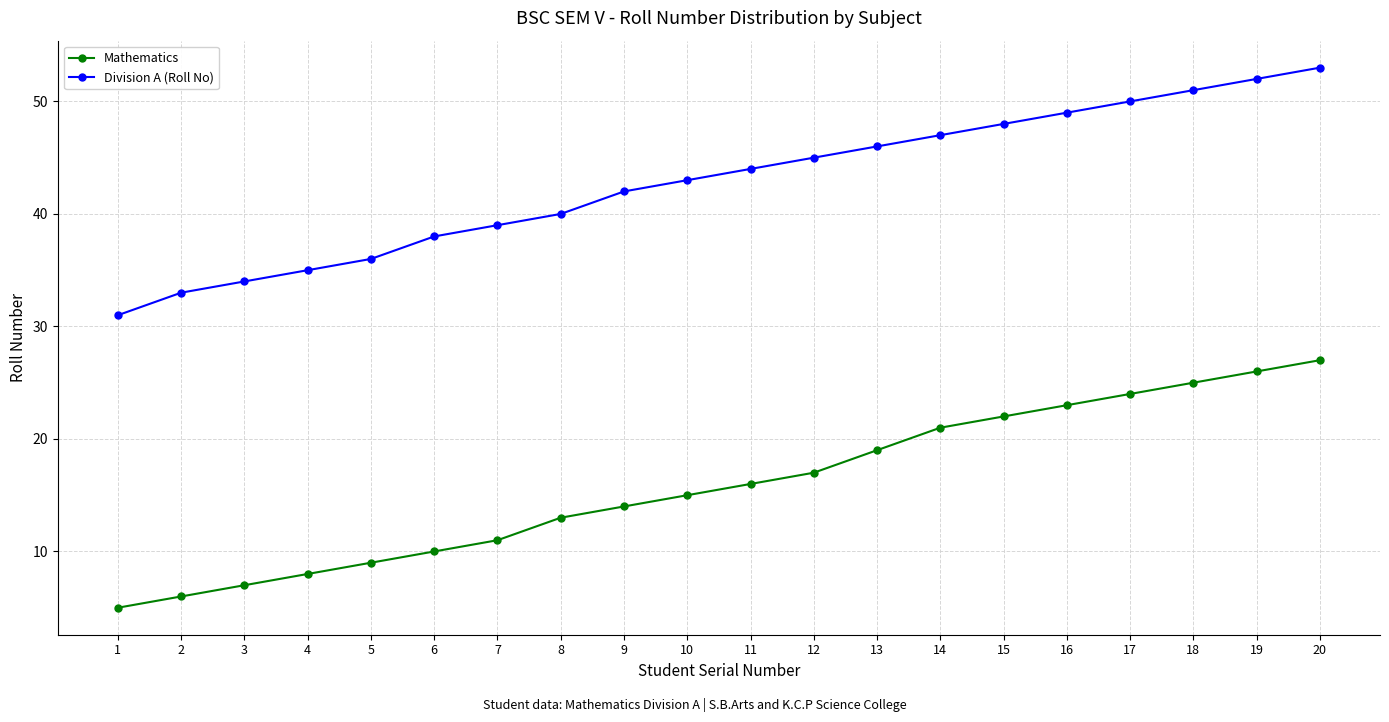

What is the highest value of the Mathematics series?

27